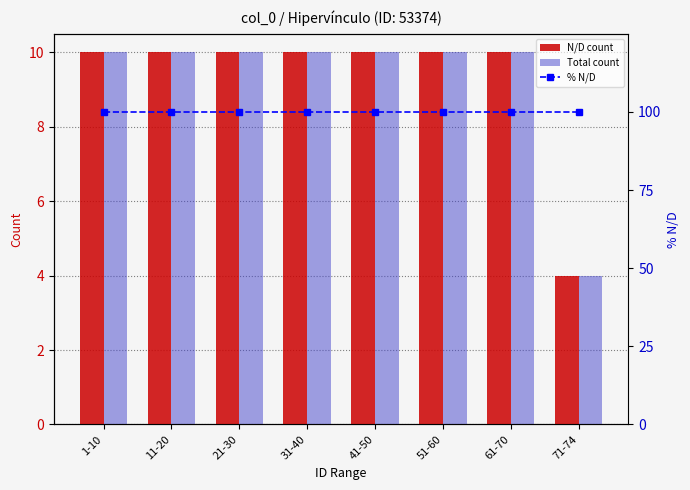

Is the value of % N/D at 21-30 greater than the value of N/D count at 61-70?

Yes